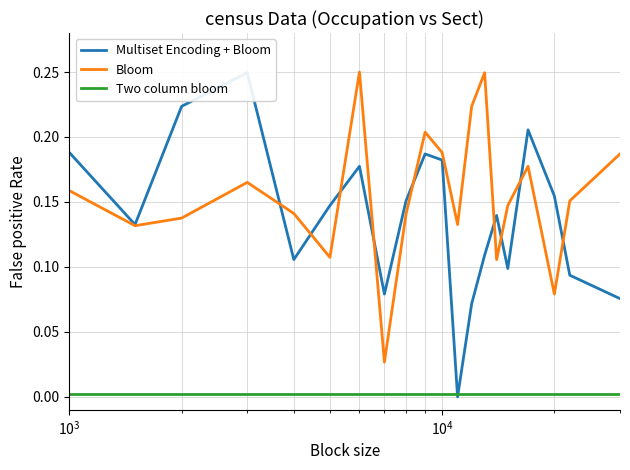

True or false: Two column bloom and Bloom cross at least once.

False